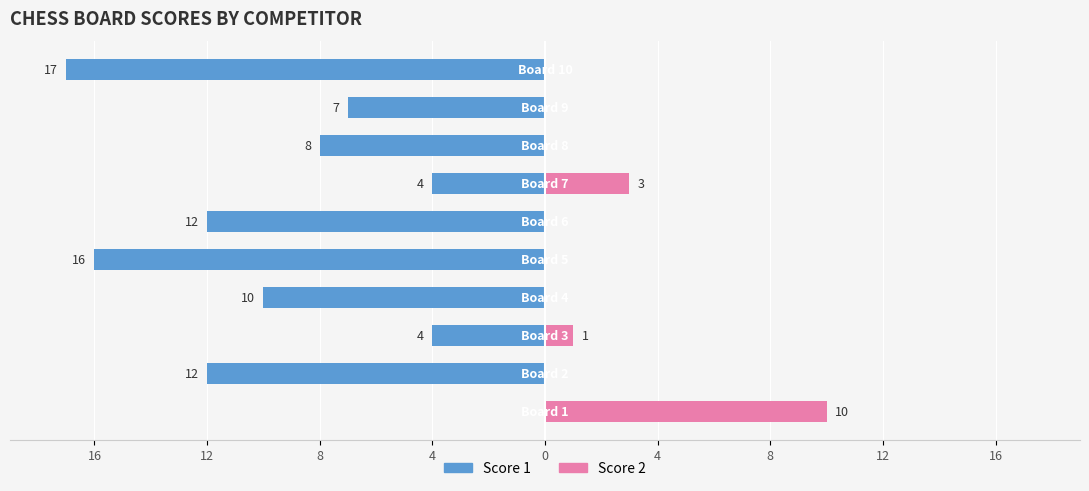

Is it true that Score 2 equals 3 at 8?

False